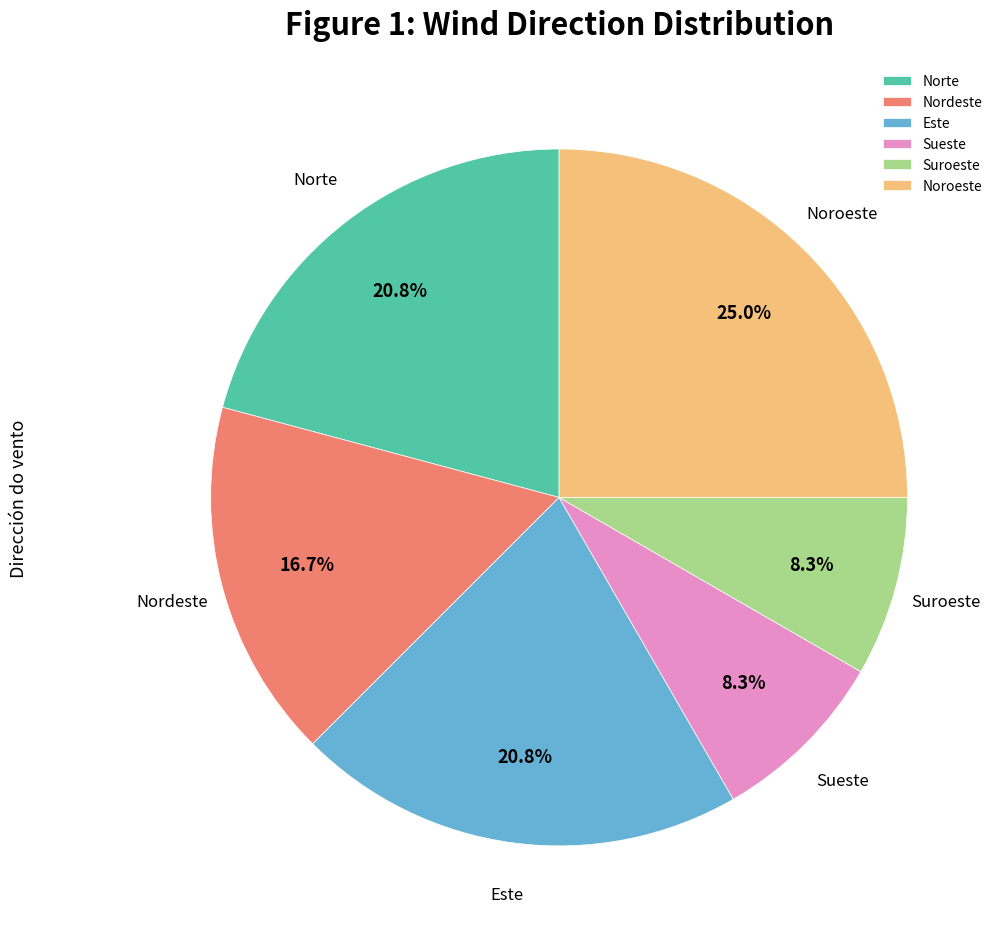

Approximately how many times larger is the value at Suroeste compared to Este?

0.4